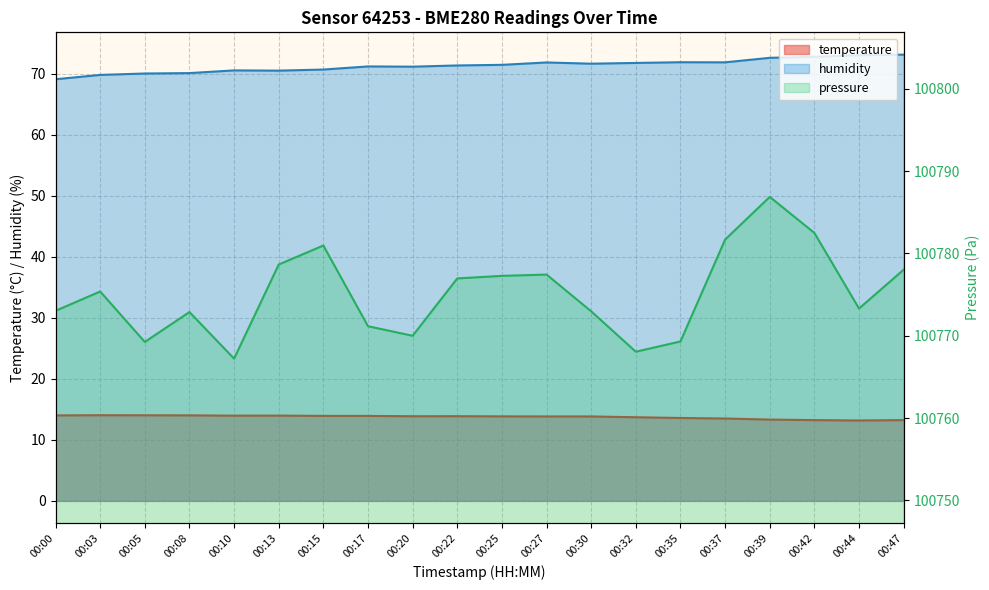

True or false: pressure_norm and temperature intersect in this chart.

False